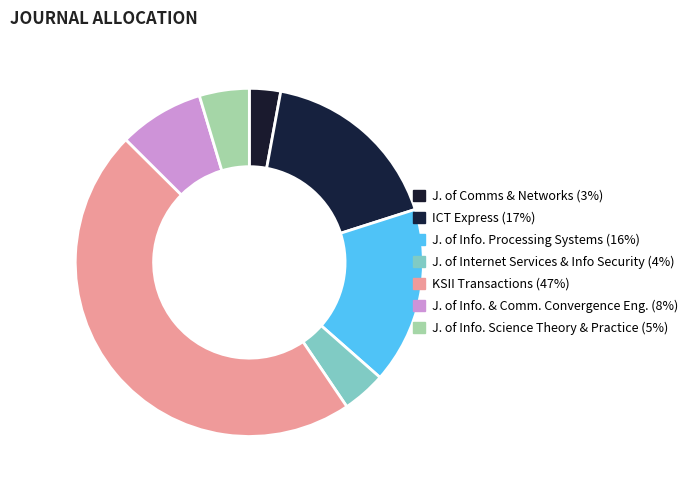

Count the number of slices in the pie.

7